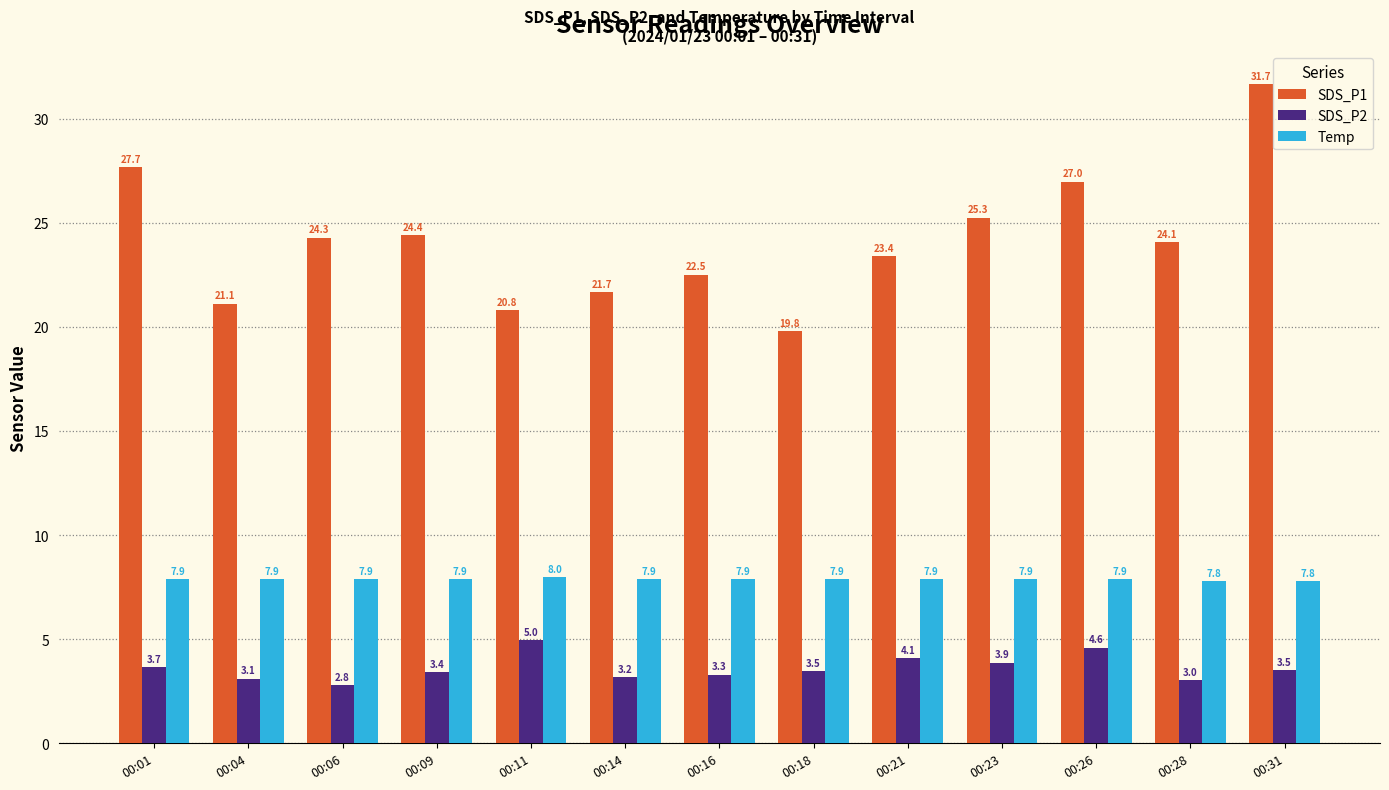

Which series has the widest spread of values?

SDS_P1